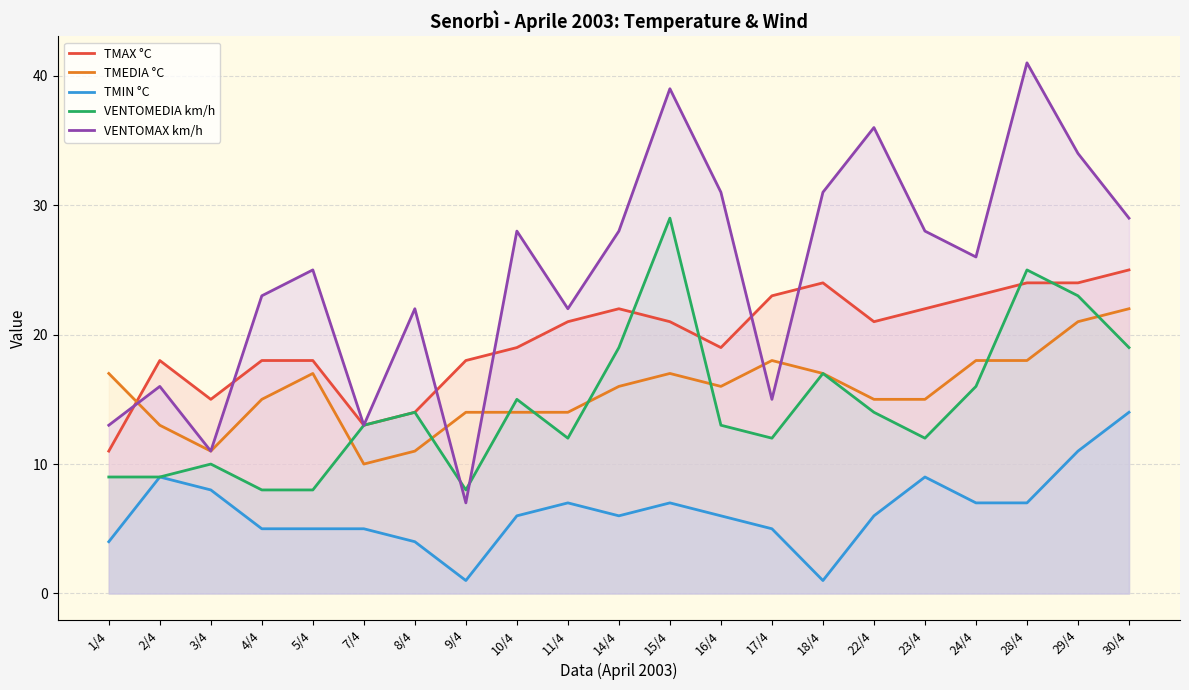

Reading left to right, list all the values displayed in this chart.

TMAX °C: 11	18	15	18	18	13	14	18	19	21	22	21	19	23	24	21	22	23	24	24	25
TMEDIA °C: 17	13	11	15	17	10	11	14	14	14	16	17	16	18	17	15	15	18	18	21	22
TMIN °C: 4	9	8	5	5	5	4	1	6	7	6	7	6	5	1	6	9	7	7	11	14
VENTOMEDIA km/h: 9	9	10	8	8	13	14	8	15	12	19	29	13	12	17	14	12	16	25	23	19
VENTOMAX km/h: 13	16	11	23	25	13	22	7	28	22	28	39	31	15	31	36	28	26	41	34	29